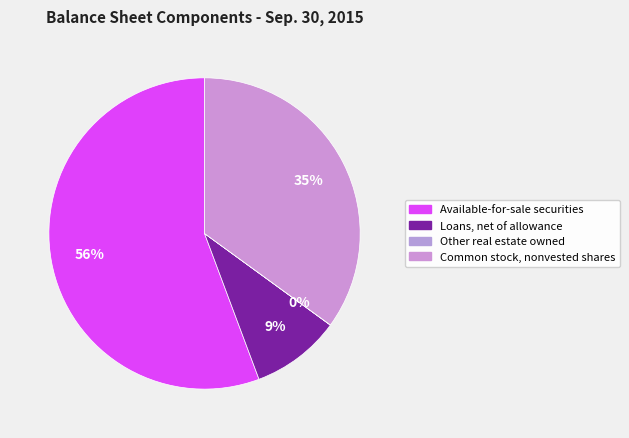

Rank the categories by value from lowest to highest.

Other real estate owned, Loans, net of allowance, Common stock, nonvested shares, Available-for-sale securities